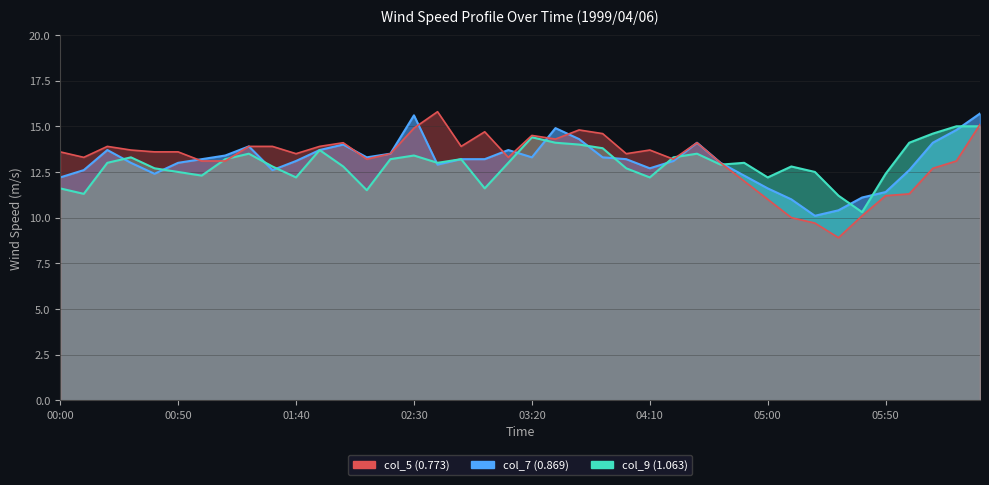

Which series ends up on top after the final intersection of col_7 (0.869) and col_5 (0.773)?

col_5 (0.773)